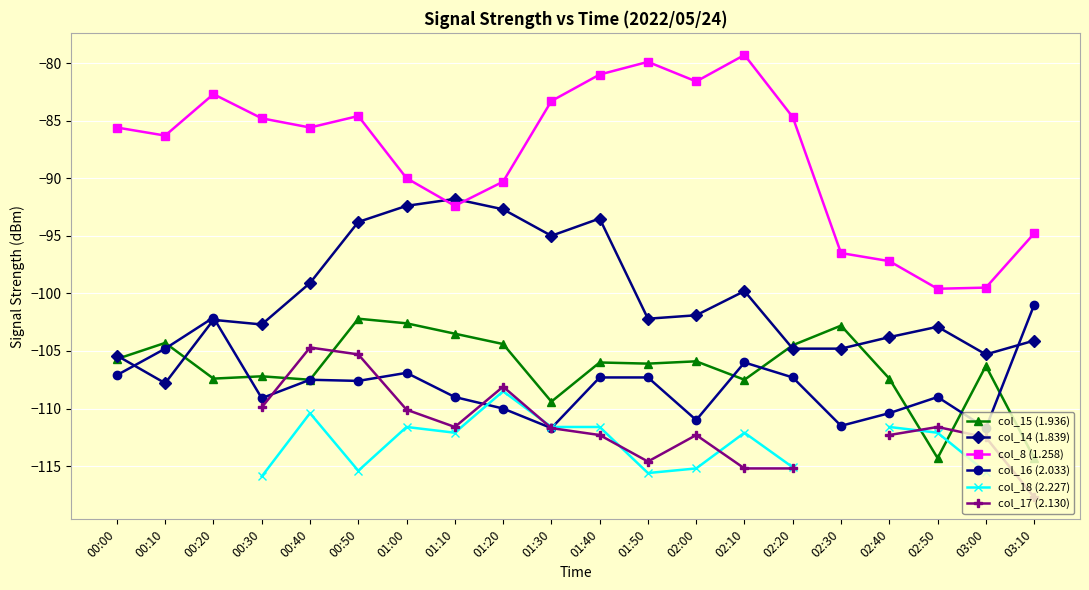

Which series changed the most between 02:10 and 02:20?

col_8 (1.258)